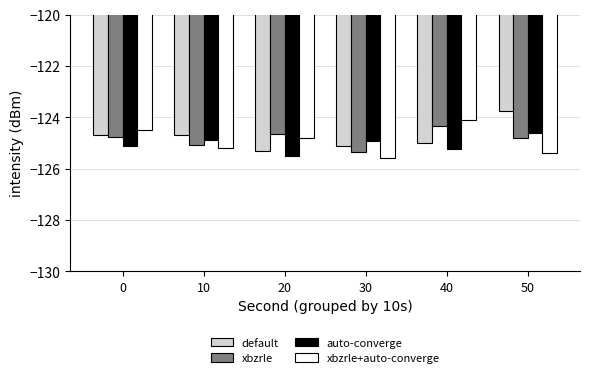

List the series in order of their peak value, lowest first.

auto-converge, xbzrle, xbzrle+auto-converge, default